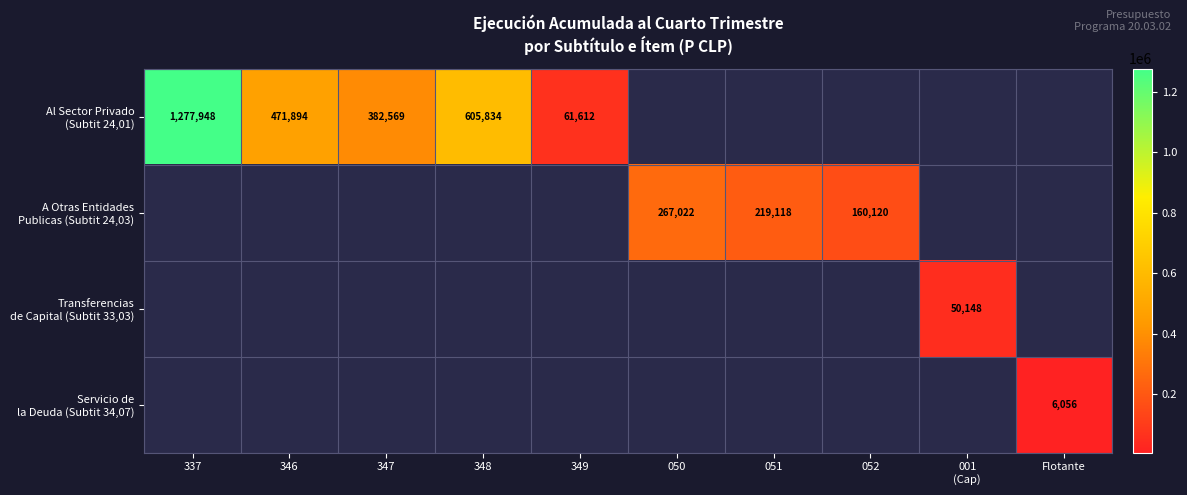

How many positive values does the Al Sector Privado (Subtit 24,01) series have?

5